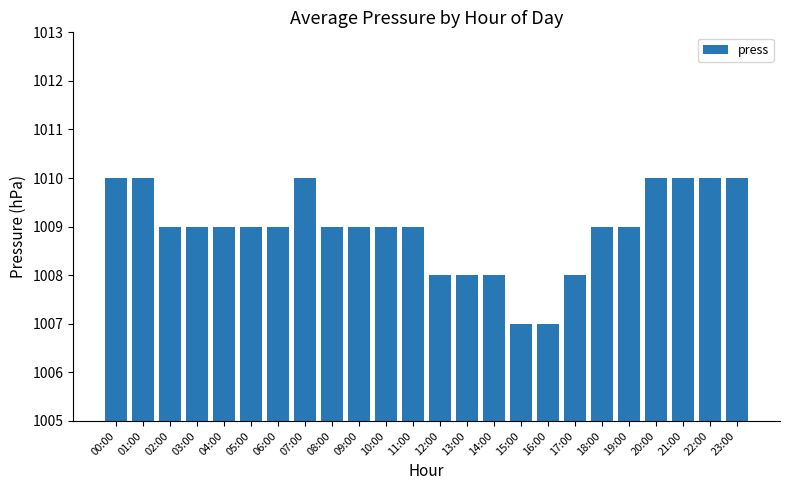

Is it true that the value at 20:00 is 572?

False